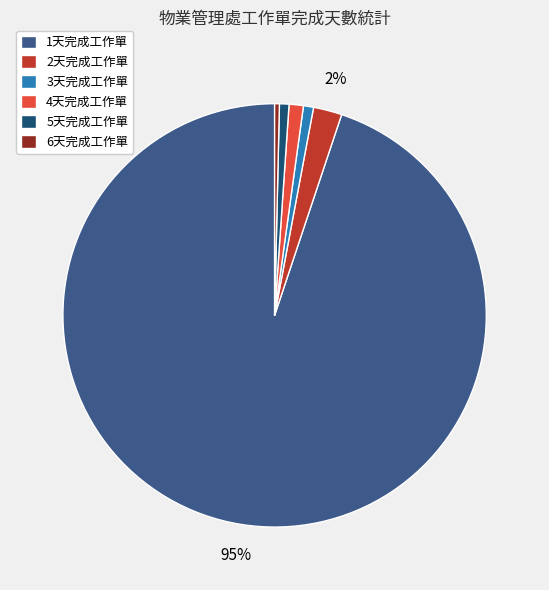

Combined, do 6天完成工作單 and 1天完成工作單 account for over 50%?

Yes